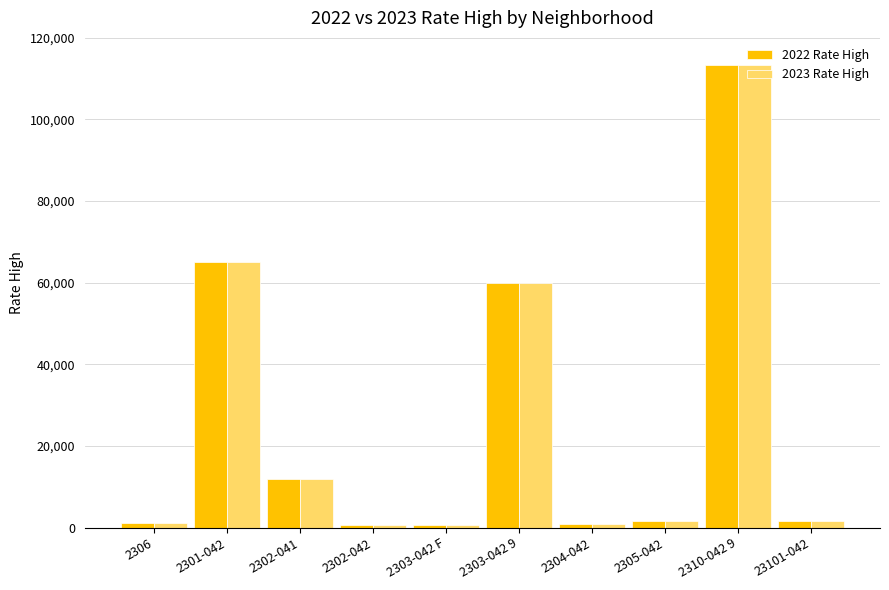

At how many categories does at least one series exceed 108789?

1